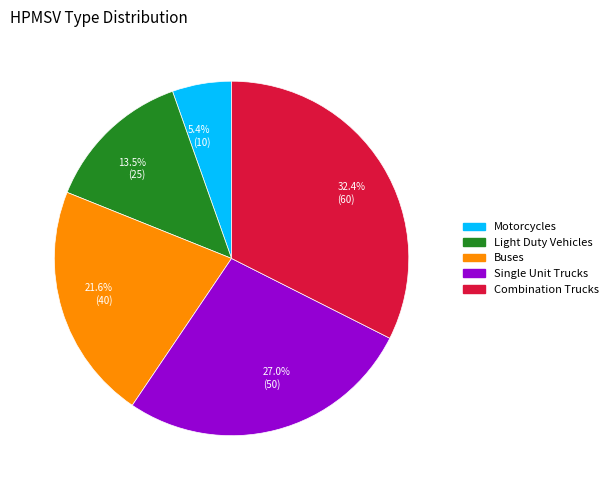

How many segments does this pie chart have?

5